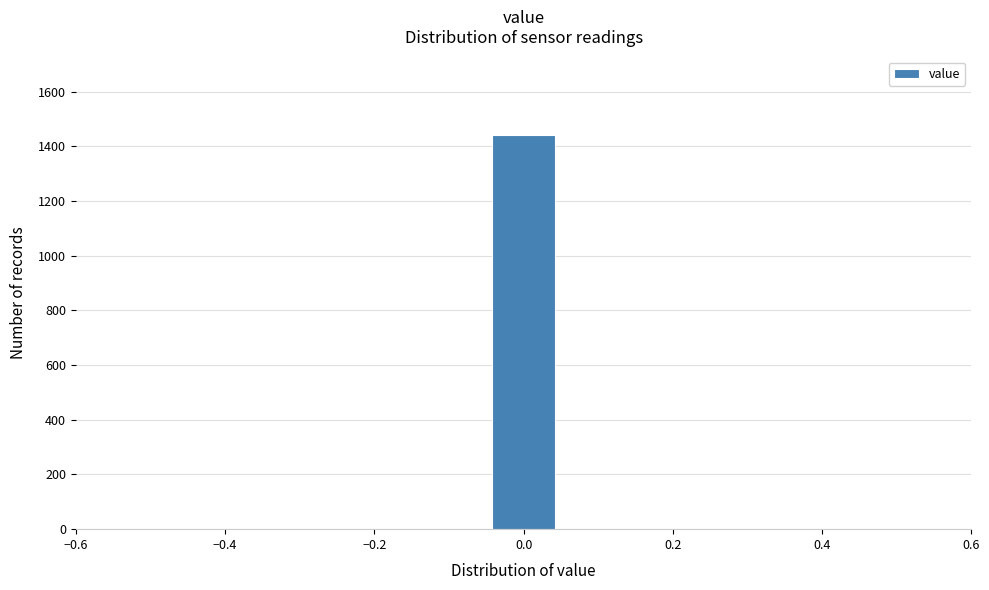

Reading left to right, transcribe this chart: for each bar, give the range it covers on the x-axis and its height. Neither the bar edges nor the heights are printed on the chart, so give them approximately, as read against the axes.

-0.50 to -0.40: 0
-0.40 to -0.32: 0
-0.32 to -0.22: 0
-0.22 to -0.14: 0
-0.14 to -0.04: 0
-0.04 to 0.04: 1440
0.04 to 0.14: 0
0.14 to 0.22: 0
0.22 to 0.32: 0
0.32 to 0.40: 0
0.40 to 0.50: 0